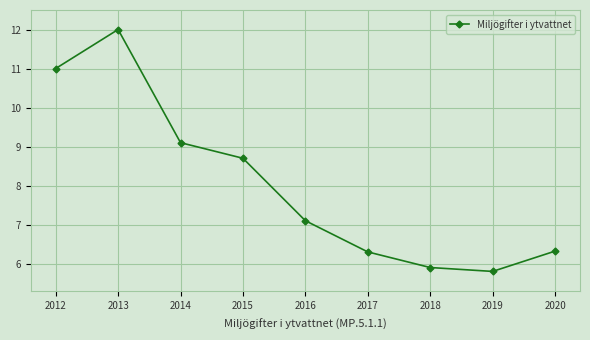

How many values are below 7?

4